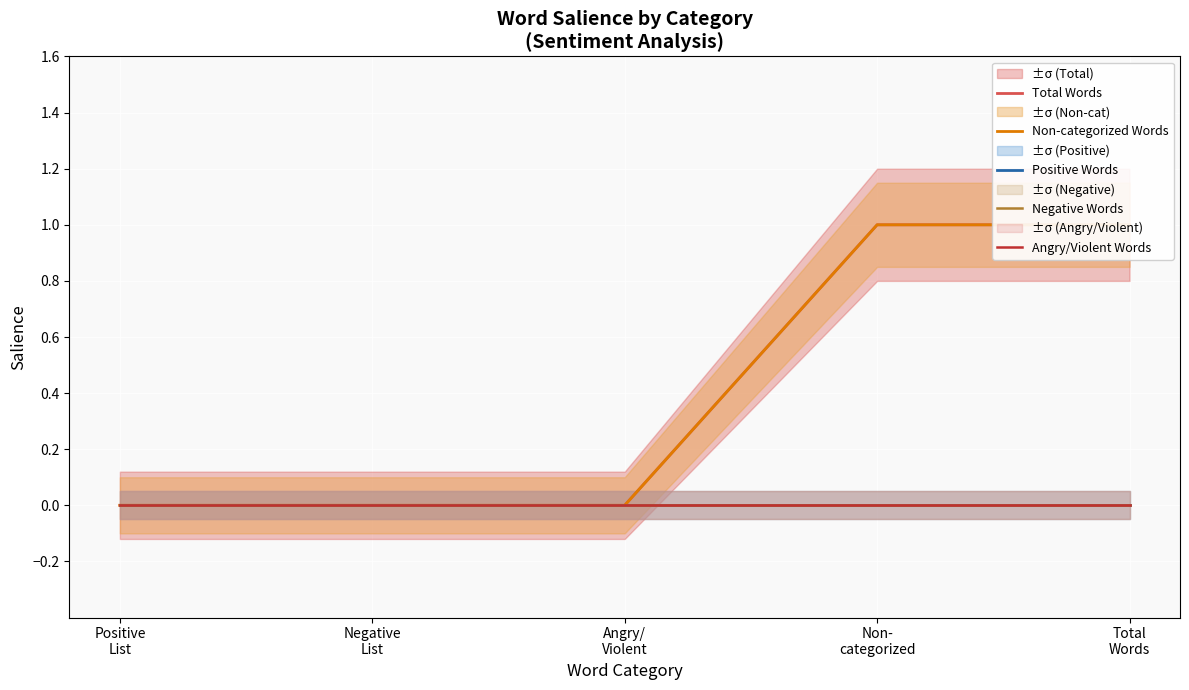

True or false: Angry/Violent Words has more than 1 interior local peaks.

False